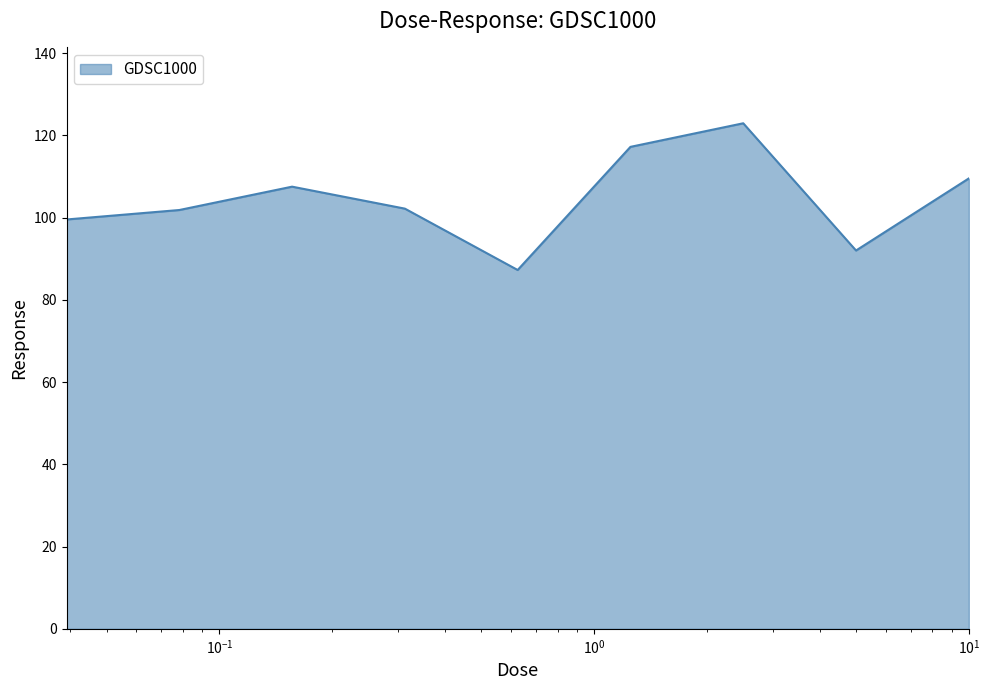

What is the difference between the maximum and minimum values?

35.7